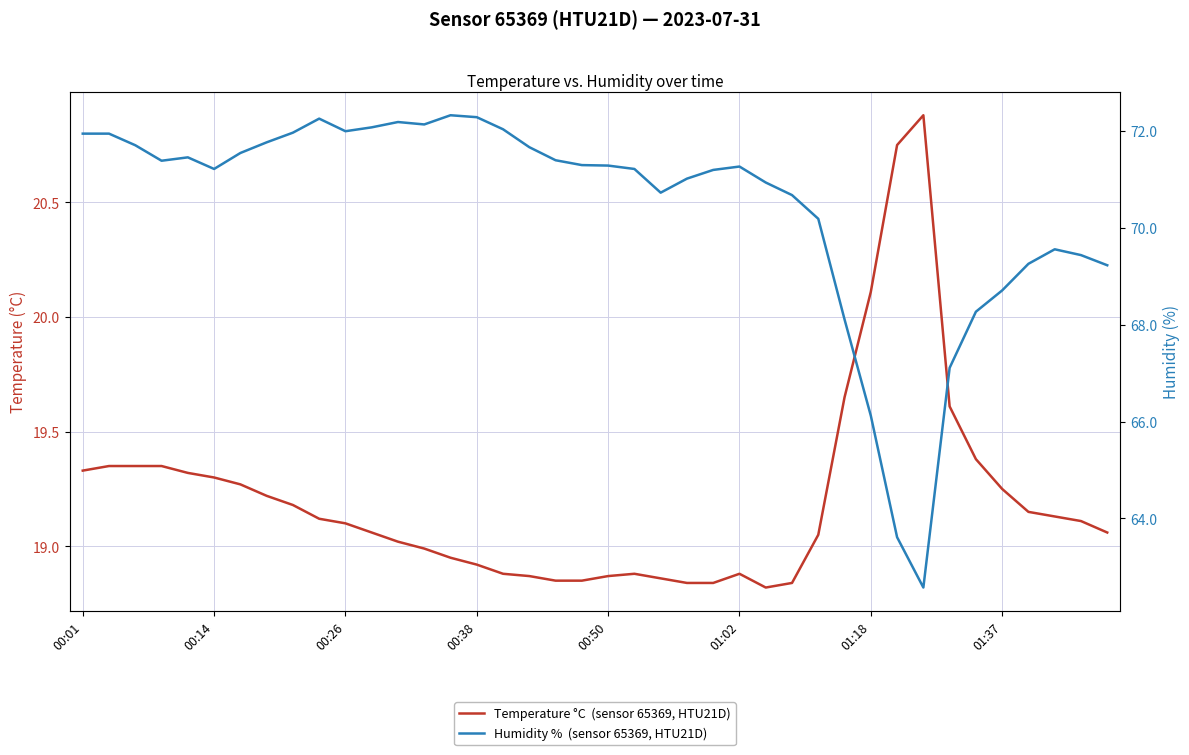

True or false: Humidity %  (sensor 65369, HTU21D) and Temperature °C  (sensor 65369, HTU21D) intersect in this chart.

False